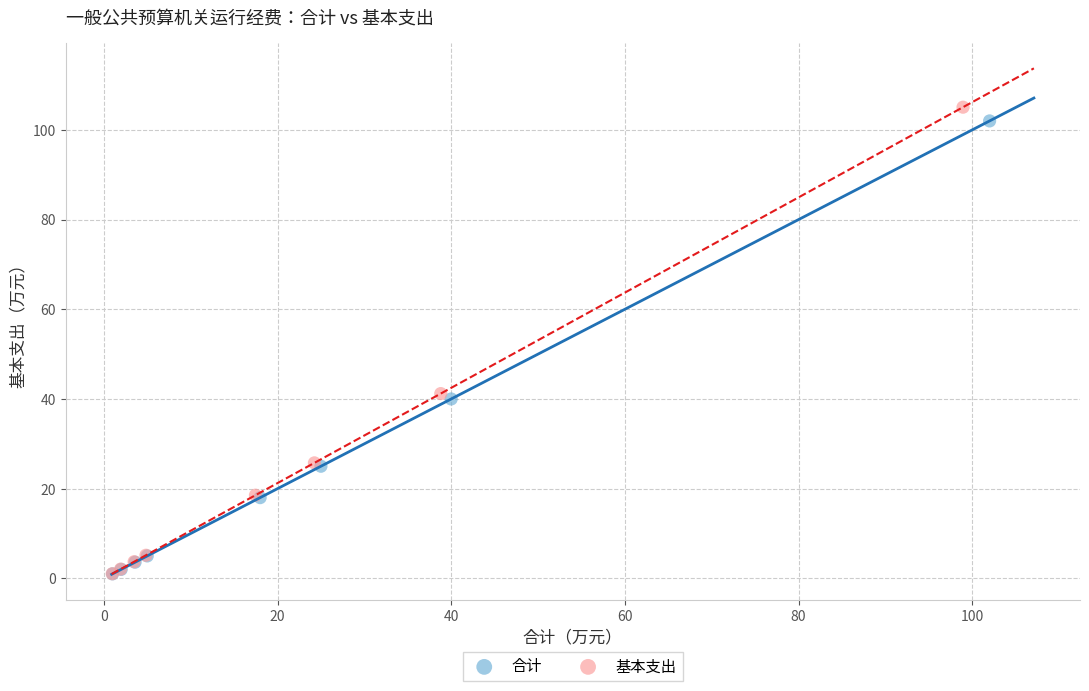

What are all the series names shown in the legend?

合计, 基本支出